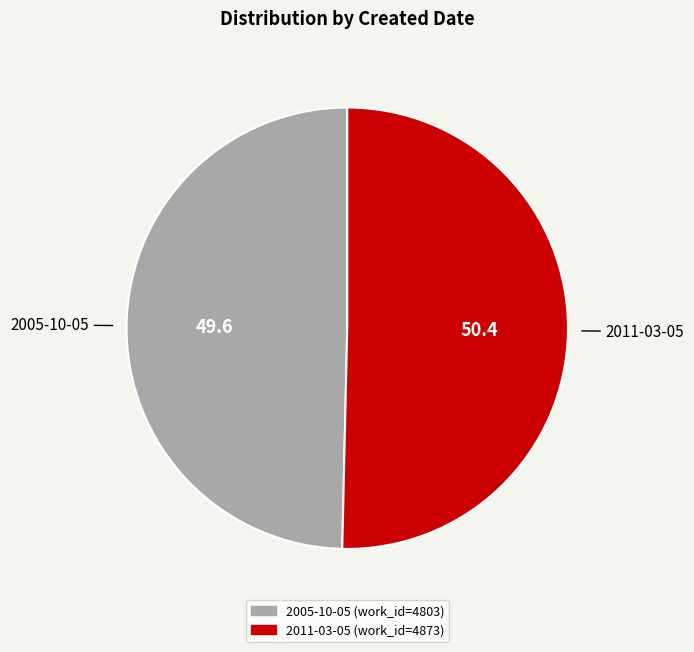

True or false: 2005-10-05 accounts for 40% of the total.

False